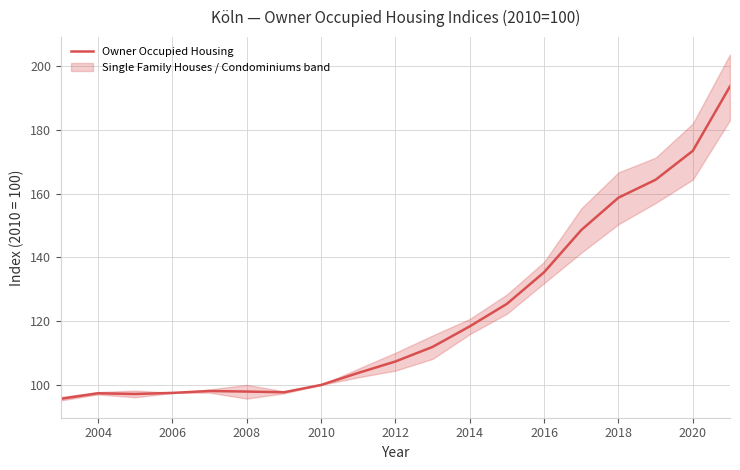

True or false: there are more than 0 points higher than both neighbors.

True